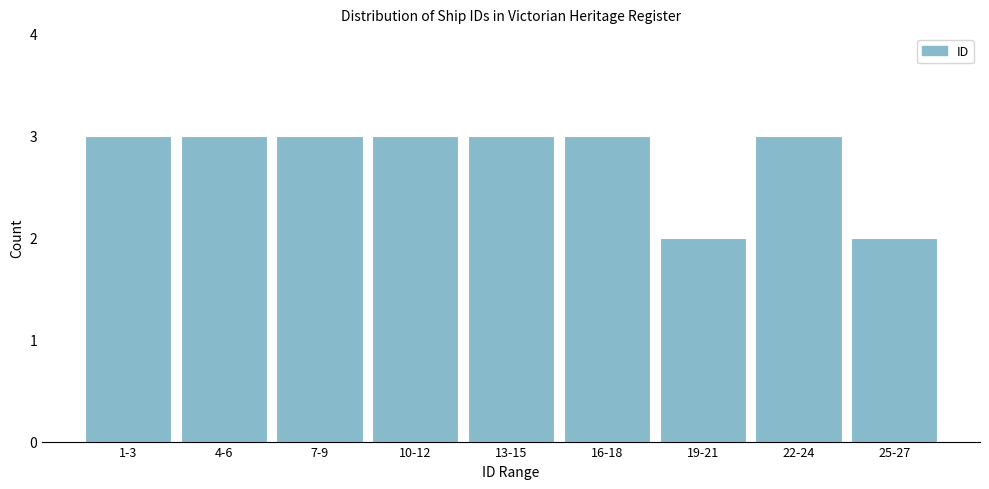

Reading left to right, transcribe all the data shown in this chart.

3	3	3	3	3	3	2	3	2